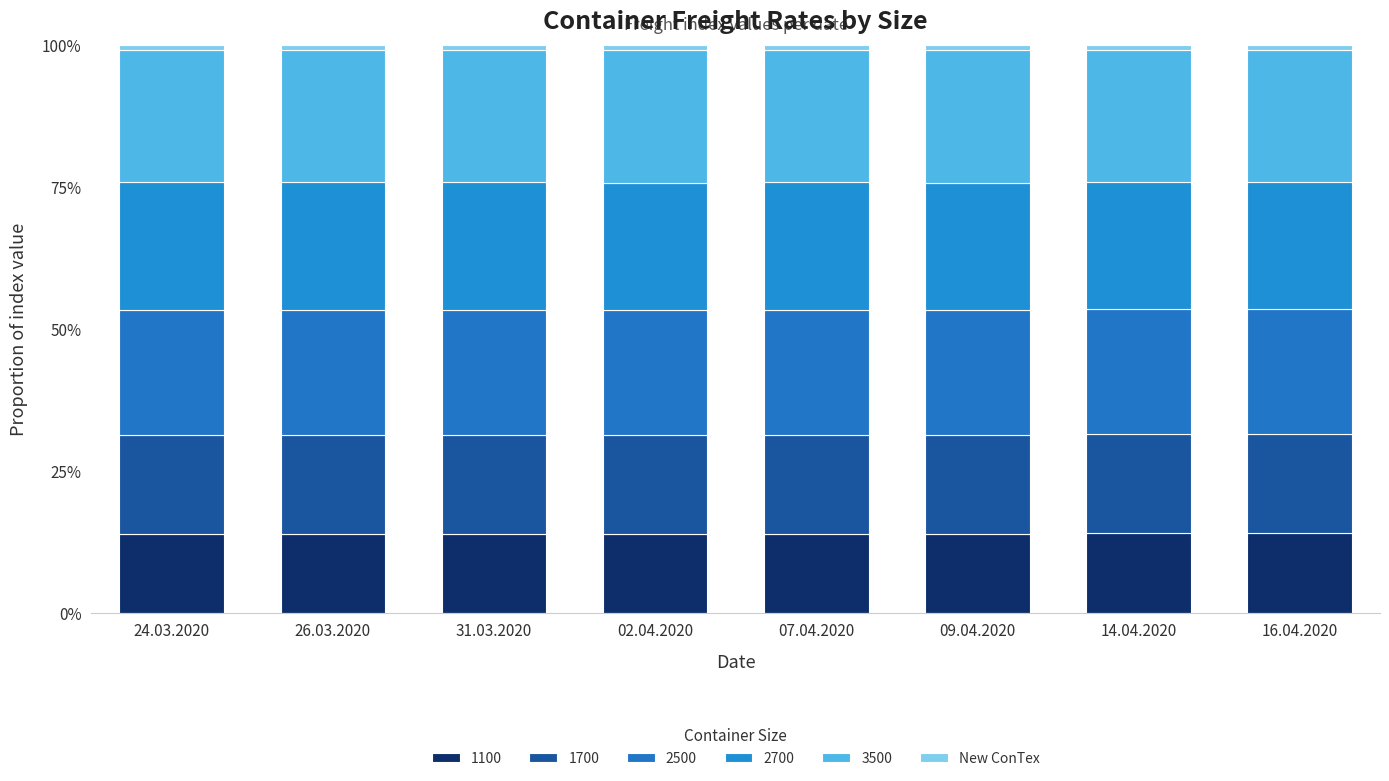

Count the number of data series in this chart.

6